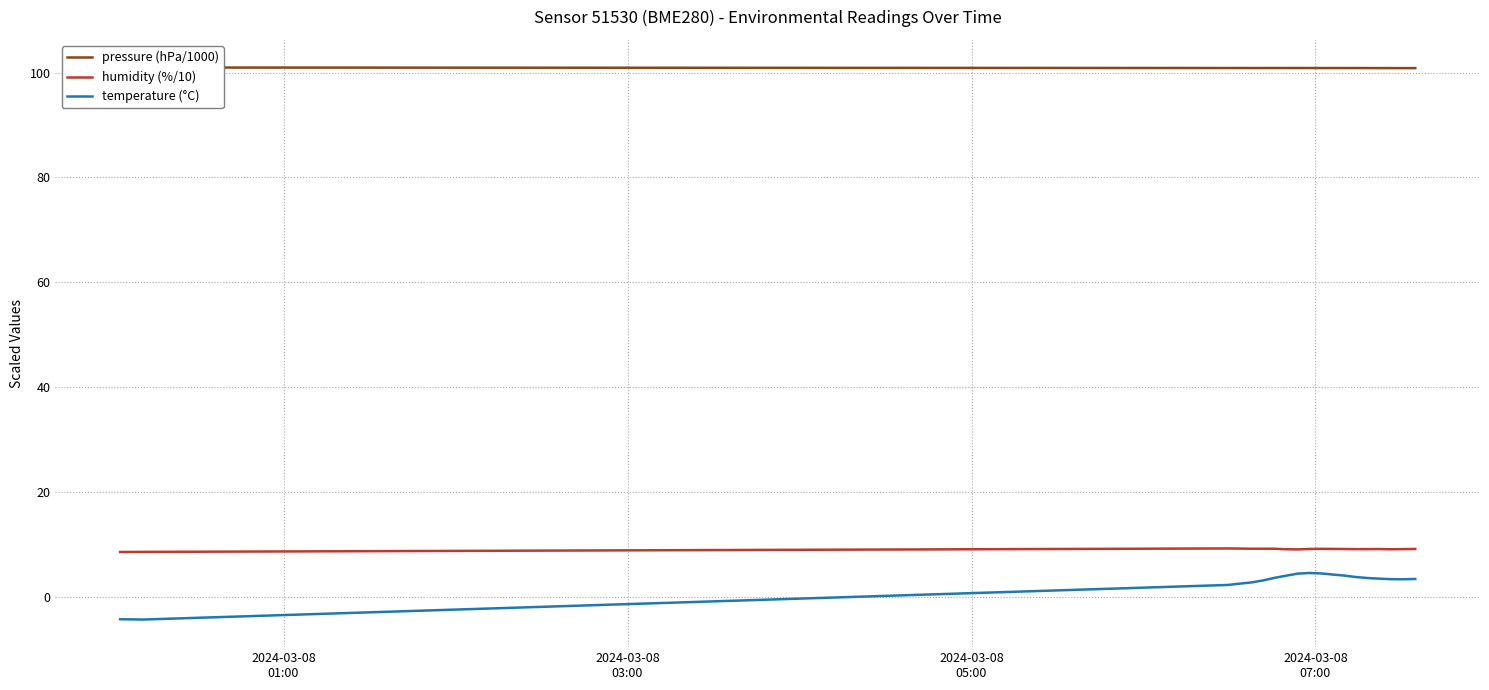

True or false: humidity (%/10) and temperature (°C) intersect in this chart.

False